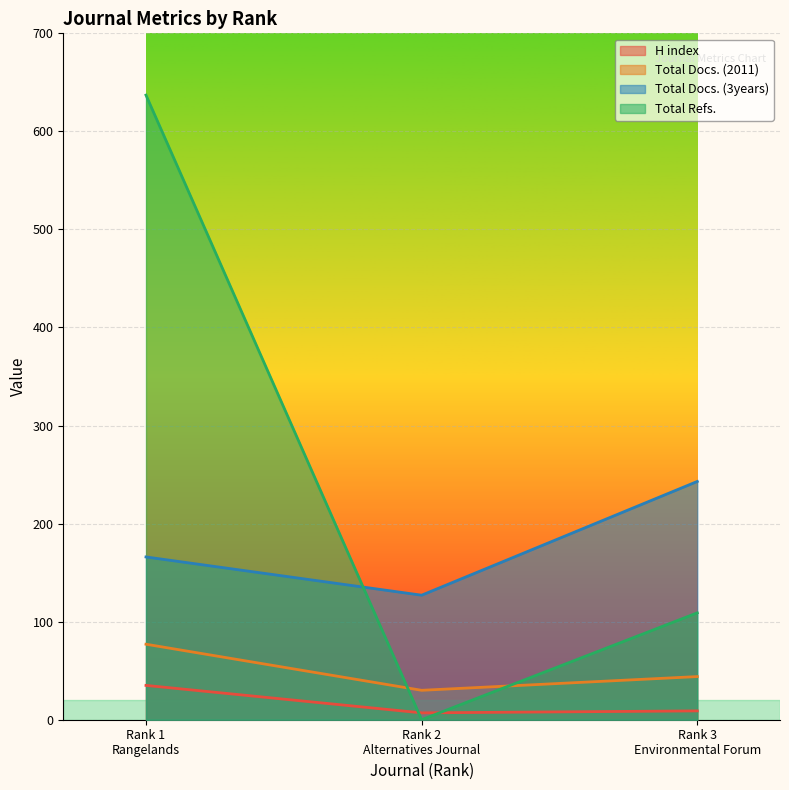

List the series in order of their peak value, lowest first.

H index, Total Docs. (2011), Total Docs. (3years), Total Refs.